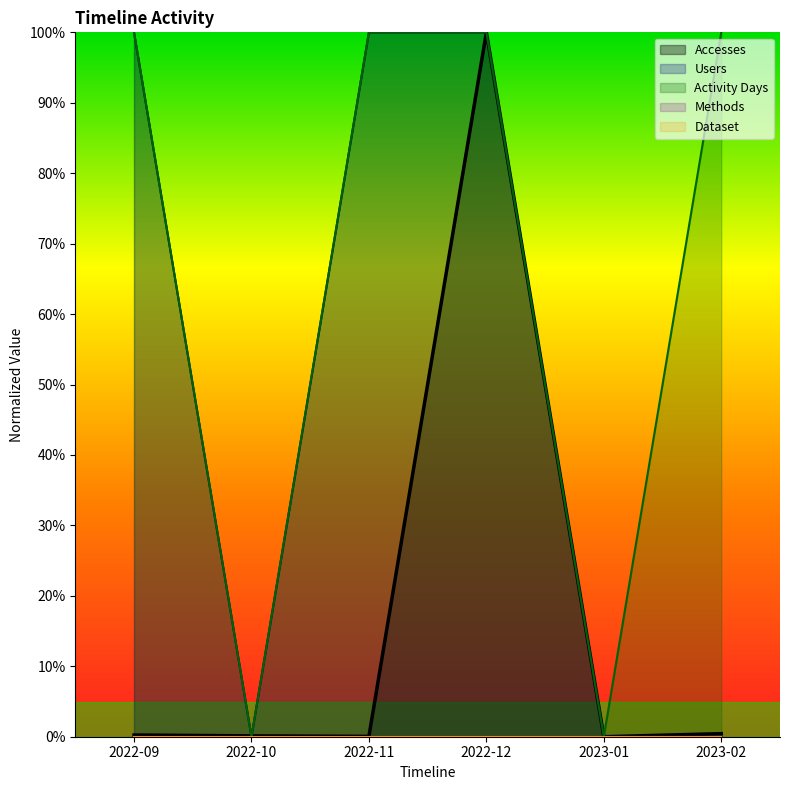

What is the maximum value for Accesses?

1.0